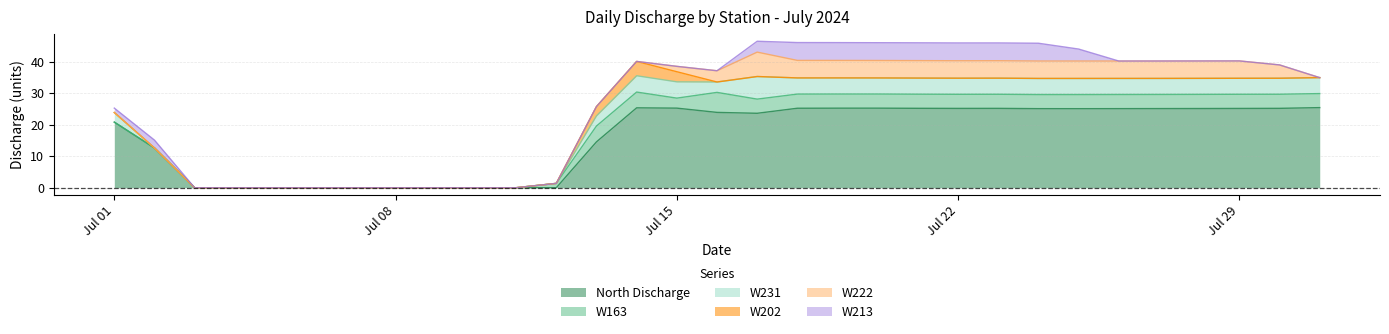

Reading left to right, what are all the values shown in this chart?

North Discharge: 2024-07-01=20.8	2024-07-02=12.6	2024-07-03=0.0	2024-07-04=0.0	2024-07-05=0.0	2024-07-06=0.0	2024-07-07=0.0	2024-07-08=0.0	2024-07-09=0.0	2024-07-10=0.0	2024-07-11=0.0	2024-07-12=0.0	2024-07-13=14.5	2024-07-14=25.3	2024-07-15=25.2	2024-07-16=23.9	2024-07-17=23.6	2024-07-18=25.2	2024-07-19=25.2	2024-07-20=25.2	2024-07-21=25.2	2024-07-22=25.2	2024-07-23=25.2	2024-07-24=25.1	2024-07-25=25.1	2024-07-26=25.1	2024-07-27=25.1	2024-07-28=25.1	2024-07-29=25.1	2024-07-30=25.2	2024-07-31=25.4
W163: 2024-07-01=0.0	2024-07-02=0.0	2024-07-03=0.0	2024-07-04=0.0	2024-07-05=0.0	2024-07-06=0.0	2024-07-07=0.0	2024-07-08=0.0	2024-07-09=0.0	2024-07-10=0.0	2024-07-11=0.0	2024-07-12=1.4	2024-07-13=5.0	2024-07-14=5.0	2024-07-15=3.2	2024-07-16=6.3	2024-07-17=4.5	2024-07-18=4.5	2024-07-19=4.5	2024-07-20=4.5	2024-07-21=4.5	2024-07-22=4.5	2024-07-23=4.5	2024-07-24=4.5	2024-07-25=4.5	2024-07-26=4.5	2024-07-27=4.5	2024-07-28=4.5	2024-07-29=4.5	2024-07-30=4.5	2024-07-31=4.5
W231: 2024-07-01=3.0	2024-07-02=0.0	2024-07-03=0.0	2024-07-04=0.0	2024-07-05=0.0	2024-07-06=0.0	2024-07-07=0.0	2024-07-08=0.0	2024-07-09=0.0	2024-07-10=0.0	2024-07-11=0.0	2024-07-12=0.0	2024-07-13=3.2	2024-07-14=5.2	2024-07-15=5.2	2024-07-16=3.3	2024-07-17=7.2	2024-07-18=5.1	2024-07-19=5.1	2024-07-20=5.1	2024-07-21=5.1	2024-07-22=5.1	2024-07-23=5.1	2024-07-24=5.1	2024-07-25=5.1	2024-07-26=5.1	2024-07-27=5.1	2024-07-28=5.1	2024-07-29=5.1	2024-07-30=5.1	2024-07-31=5.1
W202: 2024-07-01=0.0	2024-07-02=0.0	2024-07-03=0.0	2024-07-04=0.0	2024-07-05=0.0	2024-07-06=0.0	2024-07-07=0.0	2024-07-08=0.0	2024-07-09=0.0	2024-07-10=0.0	2024-07-11=0.0	2024-07-12=0.0	2024-07-13=2.9	2024-07-14=4.5	2024-07-15=3.2	2024-07-16=0.0	2024-07-17=0.0	2024-07-18=0.0	2024-07-19=0.0	2024-07-20=0.0	2024-07-21=0.0	2024-07-22=0.0	2024-07-23=0.0	2024-07-24=0.0	2024-07-25=0.0	2024-07-26=0.0	2024-07-27=0.0	2024-07-28=0.0	2024-07-29=0.0	2024-07-30=0.0	2024-07-31=0.0
W222: 2024-07-01=0.0	2024-07-02=0.0	2024-07-03=0.0	2024-07-04=0.0	2024-07-05=0.0	2024-07-06=0.0	2024-07-07=0.0	2024-07-08=0.0	2024-07-09=0.0	2024-07-10=0.0	2024-07-11=0.0	2024-07-12=0.0	2024-07-13=0.0	2024-07-14=0.0	2024-07-15=1.7	2024-07-16=3.6	2024-07-17=7.7	2024-07-18=5.6	2024-07-19=5.5	2024-07-20=5.5	2024-07-21=5.5	2024-07-22=5.5	2024-07-23=5.5	2024-07-24=5.5	2024-07-25=5.5	2024-07-26=5.5	2024-07-27=5.5	2024-07-28=5.5	2024-07-29=5.5	2024-07-30=4.2	2024-07-31=0.0
W213: 2024-07-01=1.4	2024-07-02=2.5	2024-07-03=0.0	2024-07-04=0.0	2024-07-05=0.0	2024-07-06=0.0	2024-07-07=0.0	2024-07-08=0.0	2024-07-09=0.0	2024-07-10=0.0	2024-07-11=0.0	2024-07-12=0.0	2024-07-13=0.0	2024-07-14=0.0	2024-07-15=0.0	2024-07-16=0.0	2024-07-17=3.4	2024-07-18=5.7	2024-07-19=5.6	2024-07-20=5.6	2024-07-21=5.6	2024-07-22=5.6	2024-07-23=5.6	2024-07-24=5.6	2024-07-25=3.8	2024-07-26=0.0	2024-07-27=0.0	2024-07-28=0.0	2024-07-29=0.0	2024-07-30=0.0	2024-07-31=0.0